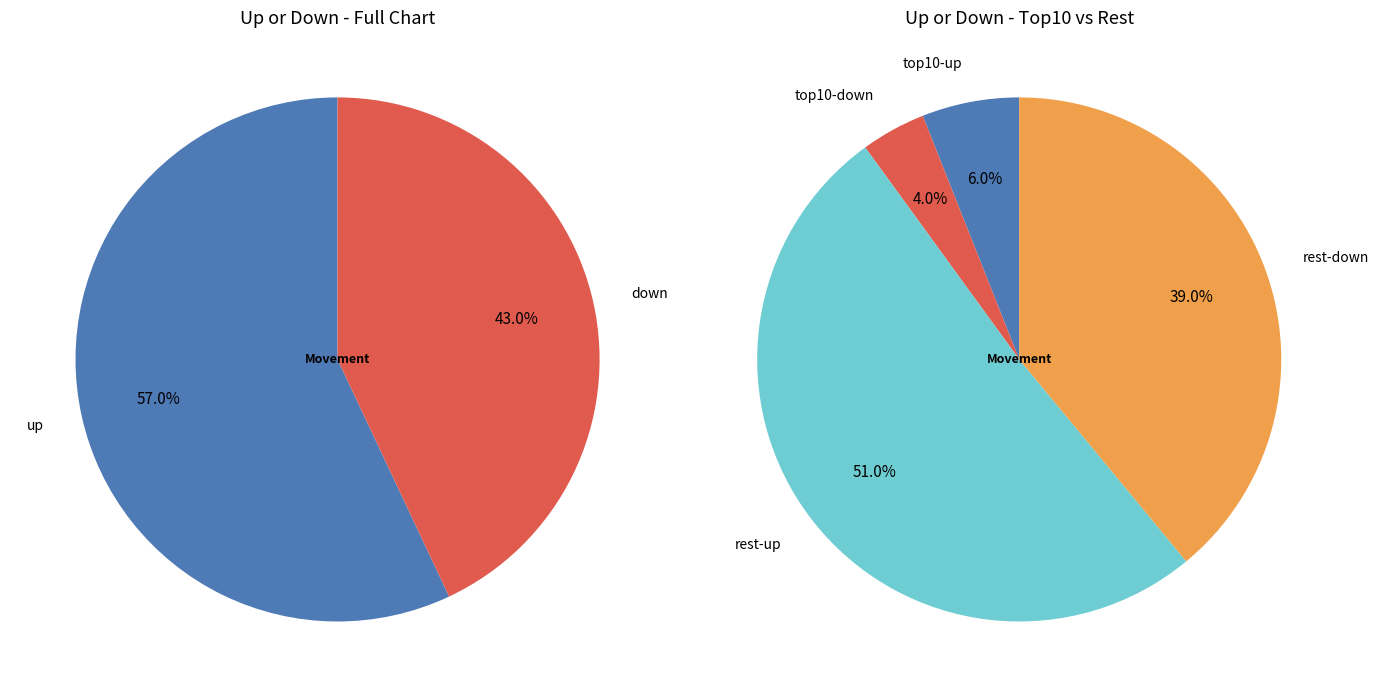

Which has a higher value, up or down?

up